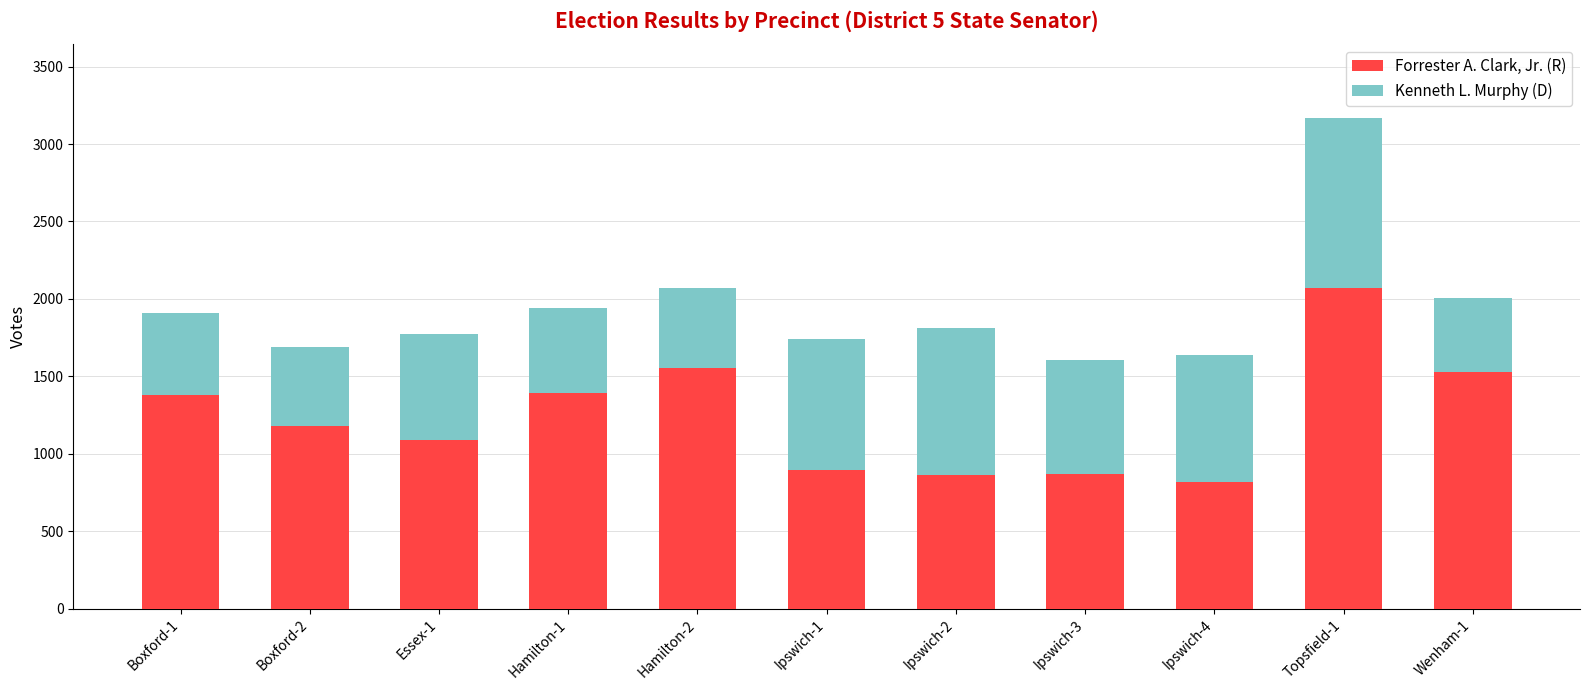

What is the difference between the maximum and minimum values in the Forrester A. Clark, Jr. (R) series?

1251